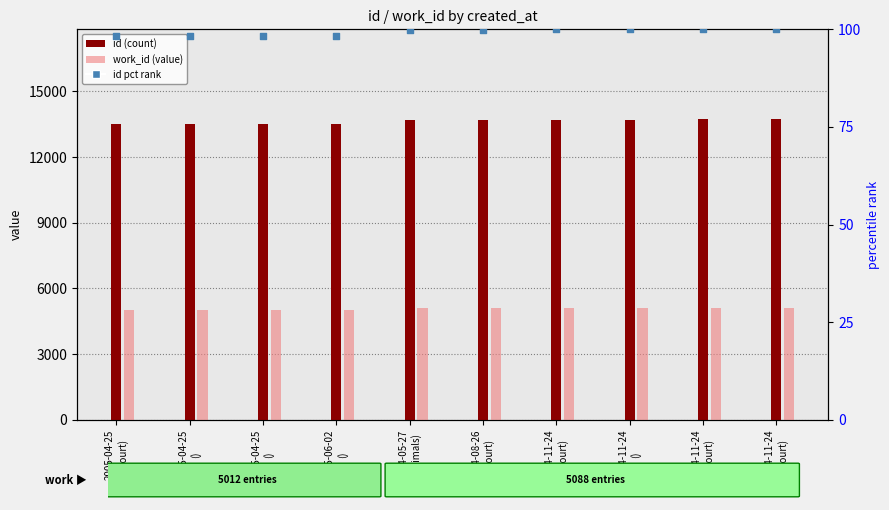

Is the value of id pct rank at 2004-11-24
(Court) greater than the value of id at 2005-04-25
()?

No